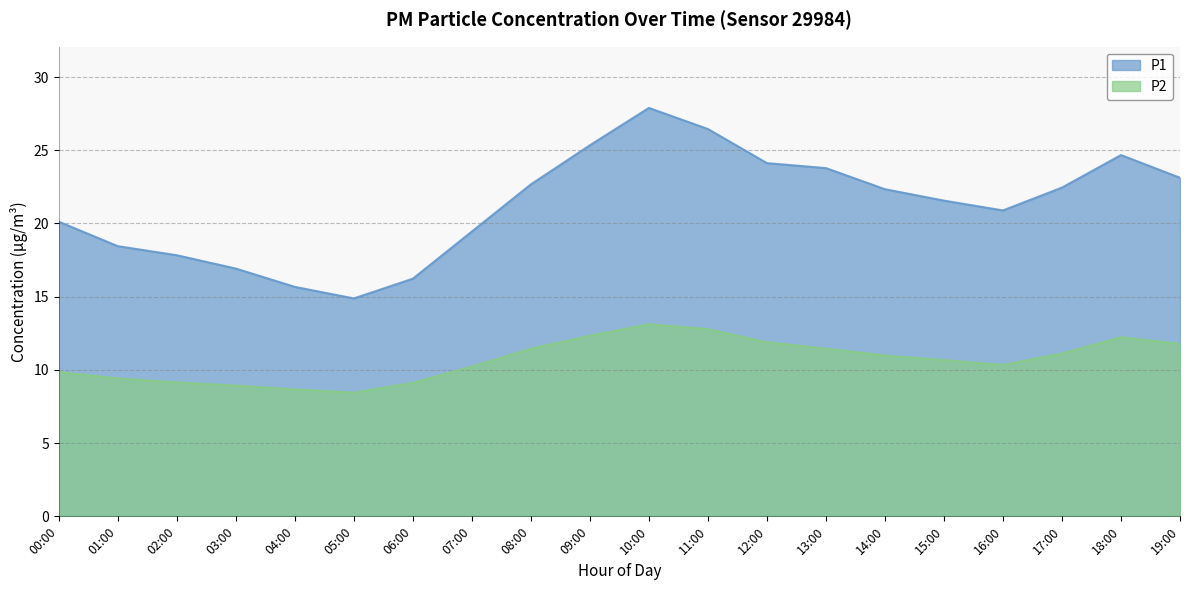

What is the sum of all P2 values?

214.0